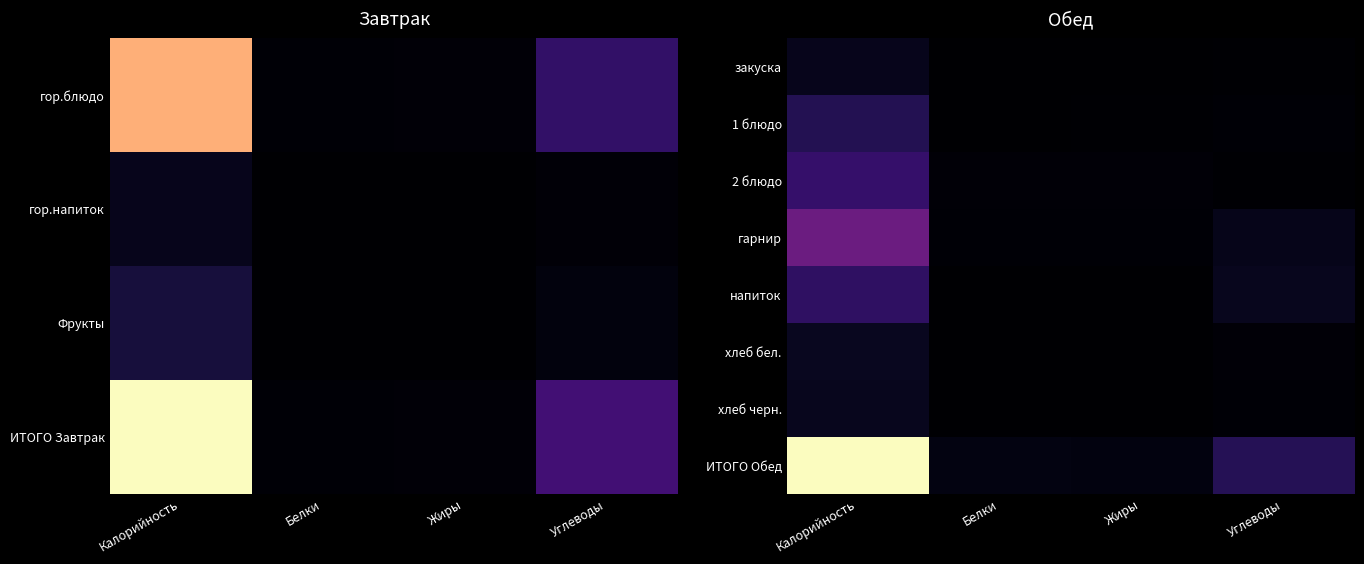

Rank the series by their maximum value, from highest to lowest.

ИТОГО Обед, гарнир, 2 блюдо, напиток, 1 блюдо, хлеб бел., хлеб черн., закуска